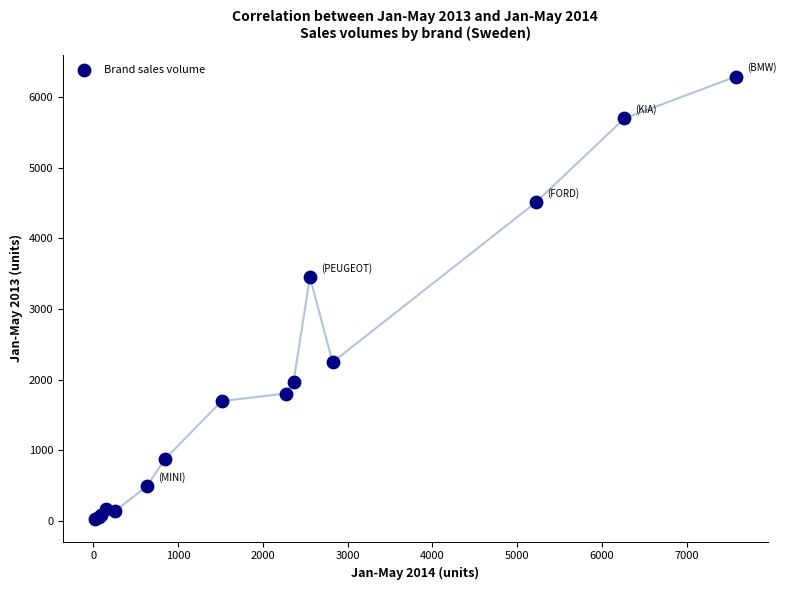

What Y value in the scatter plot is closest to 3155?

3453